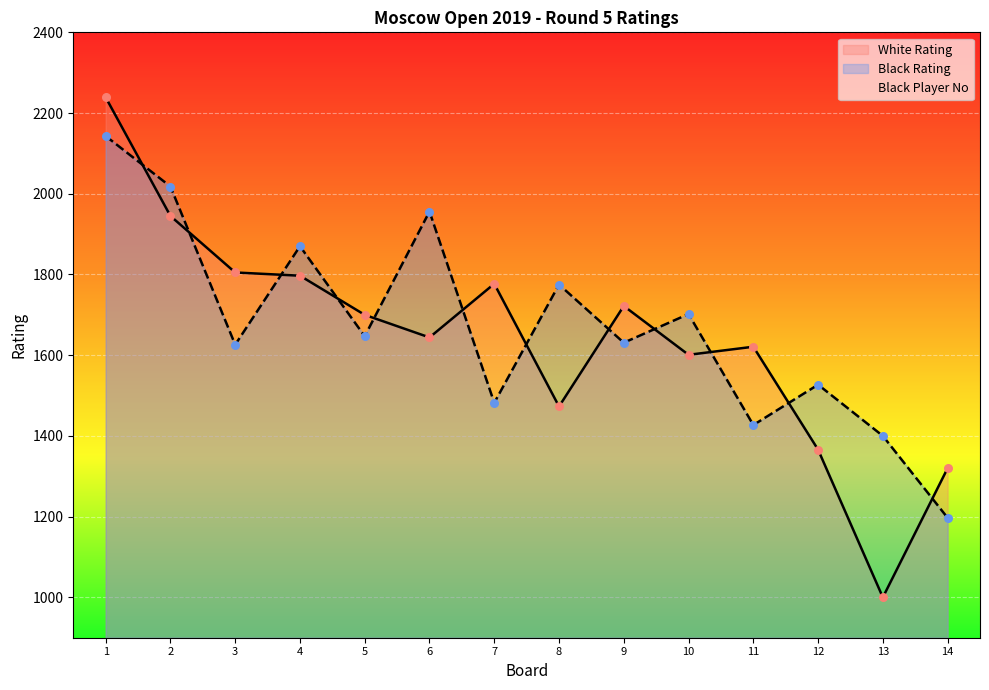

At how many categories does at least one series exceed 2223?

1